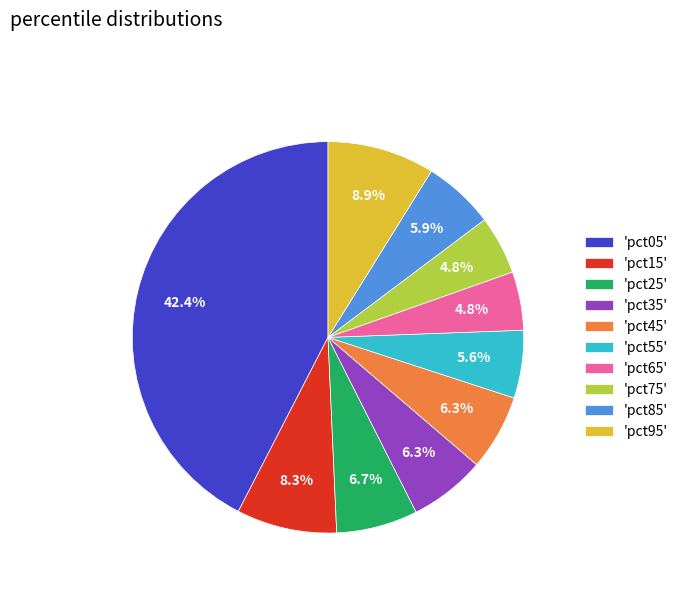

Which has a higher value, 'pct15' or 'pct45'?

'pct15'